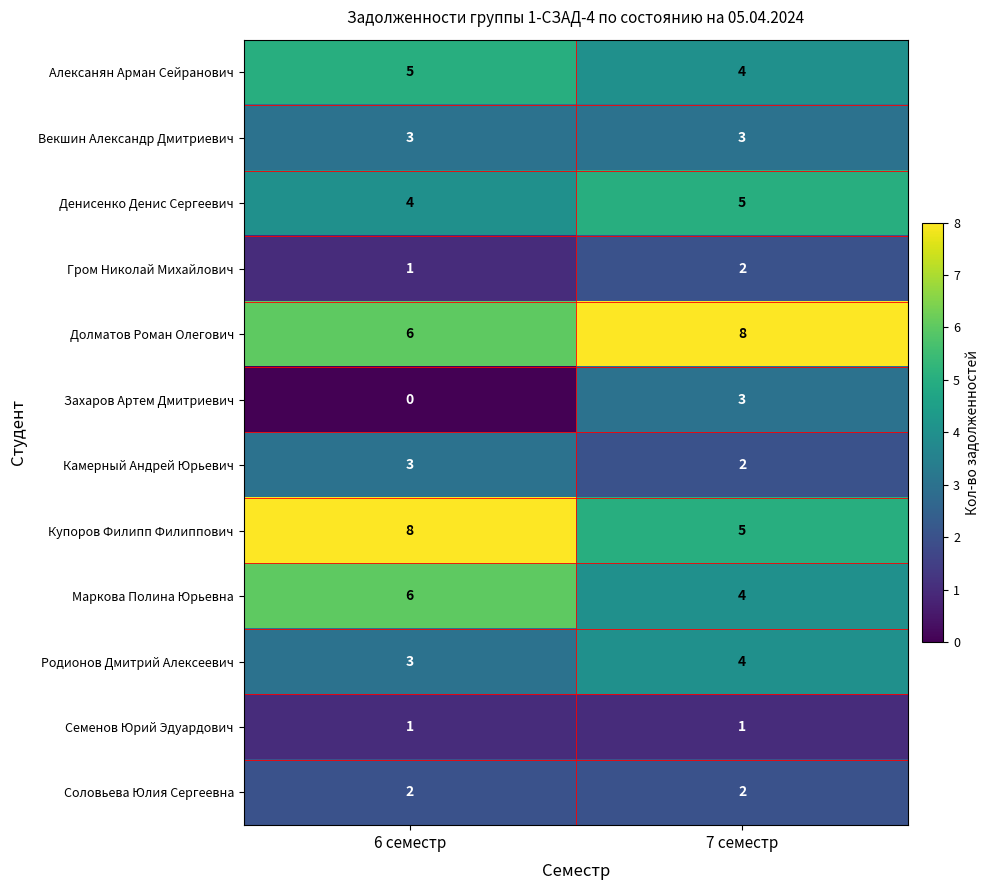

List the labels in order of Денисенко Денис Сергеевич value, largest first.

7 семестр, 6 семестр